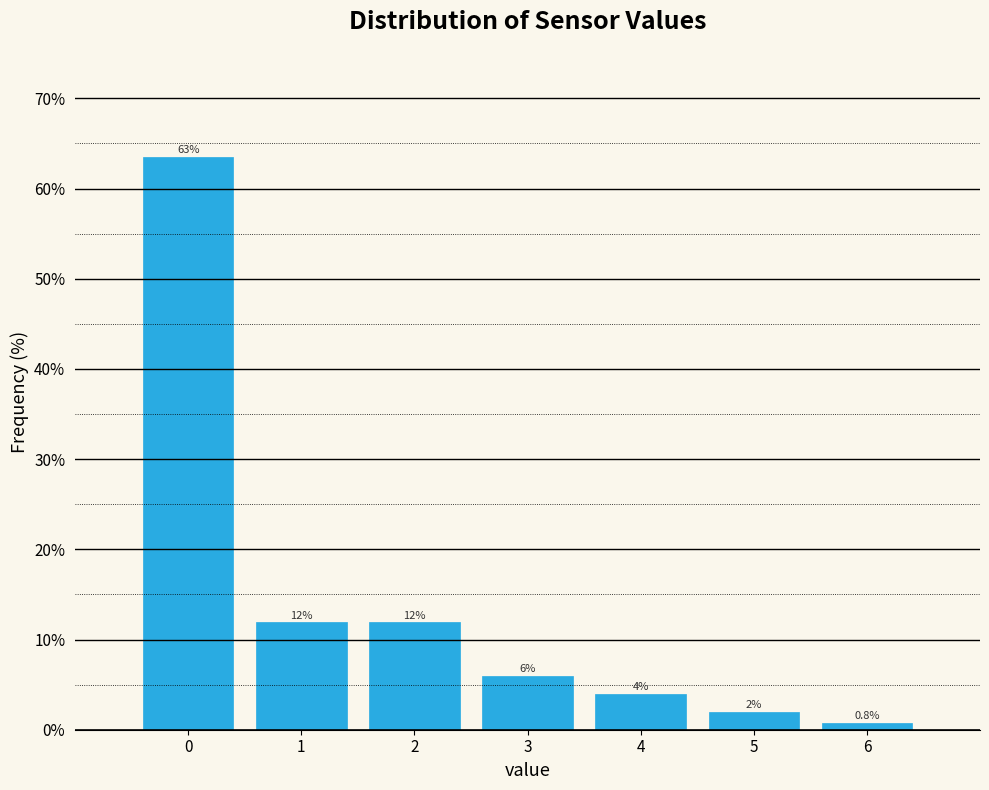

Over which range of the x-axis is the bar tallest?

-0.5 to 0.5